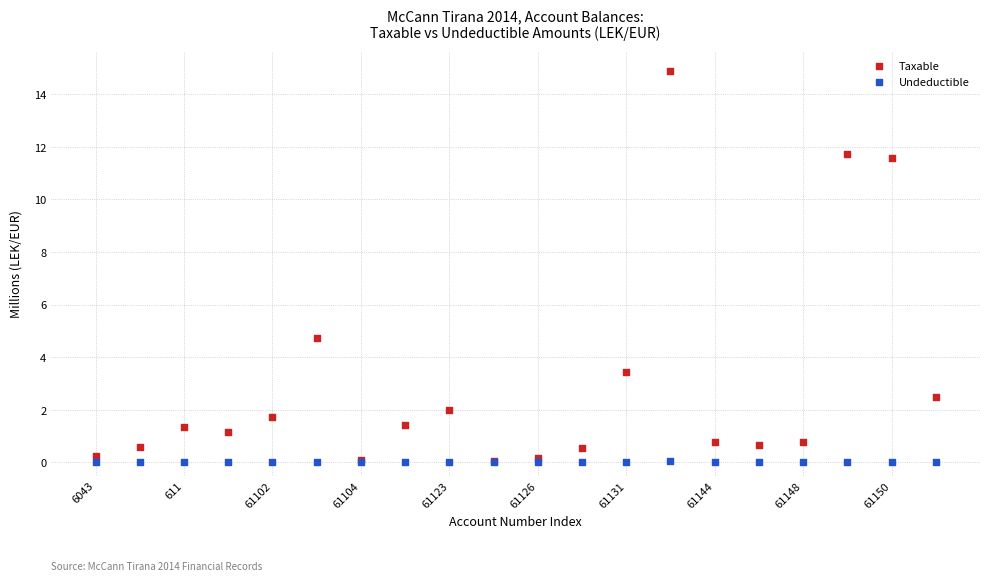

Which series contains the highest Y value?

Taxable